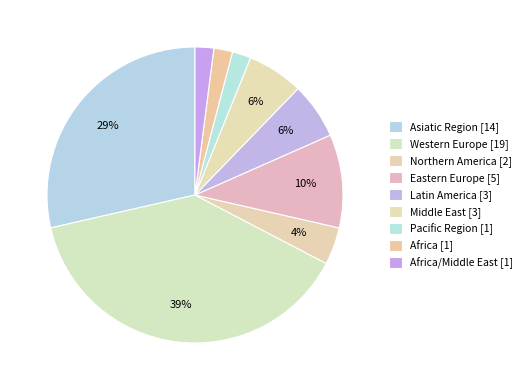

How many slices are in this pie chart?

9